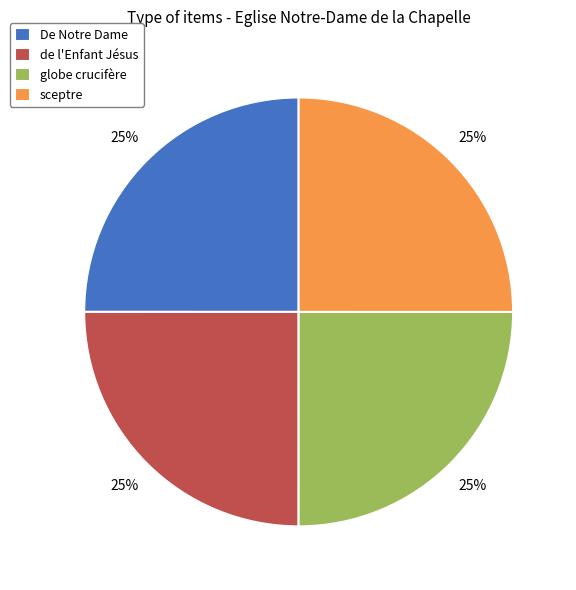

Is De Notre Dame the majority of the pie?

No